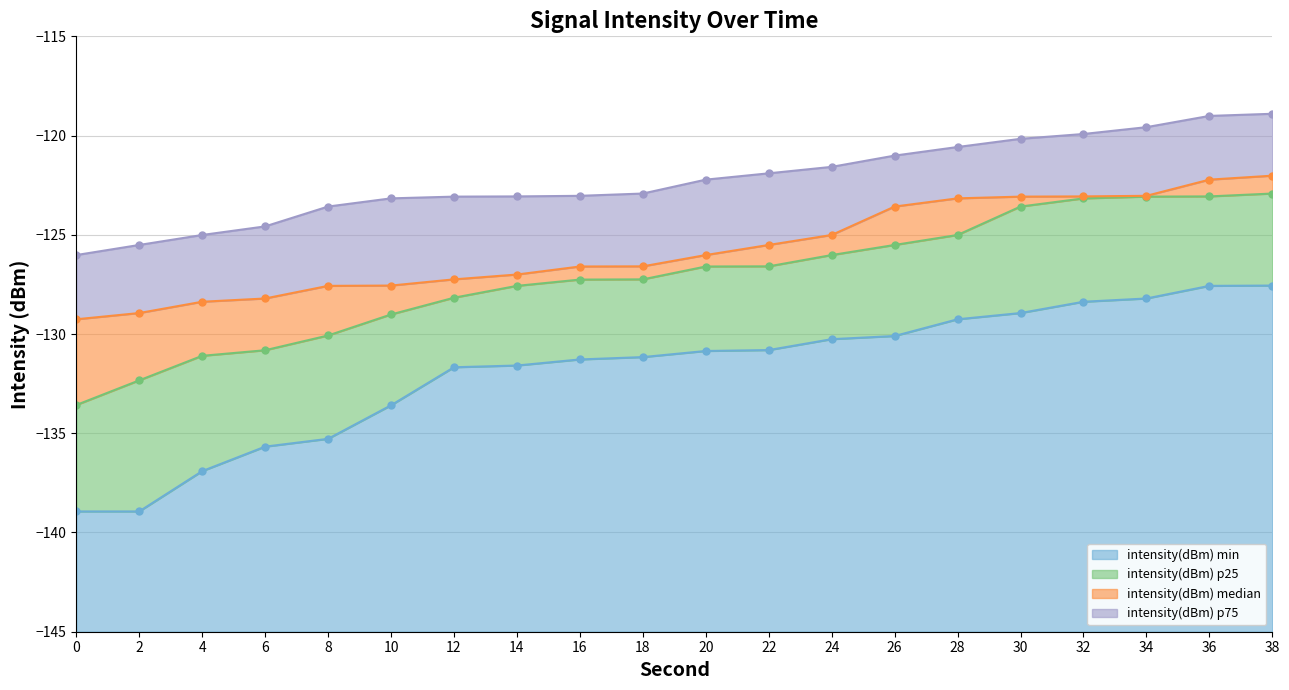

At which label is intensity(dBm) p25 line closest to -128?

12